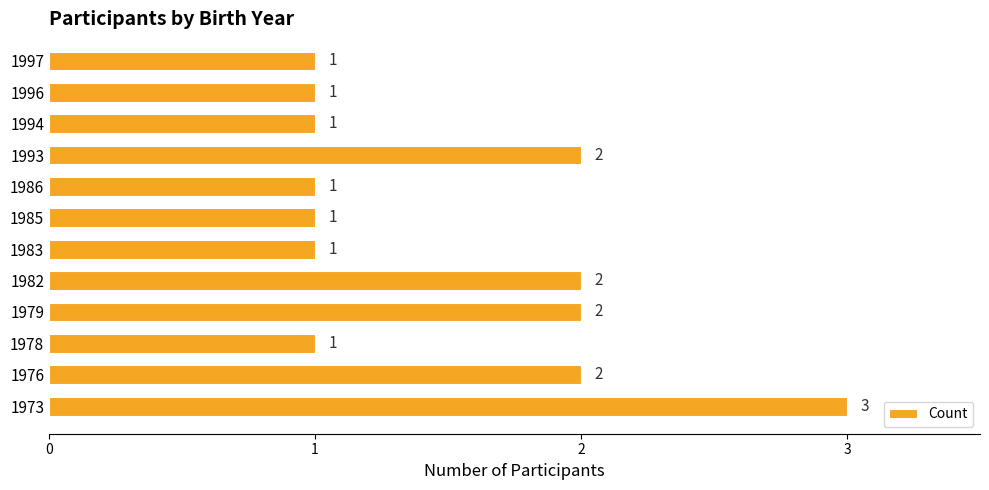

What is the sum of all values?

18